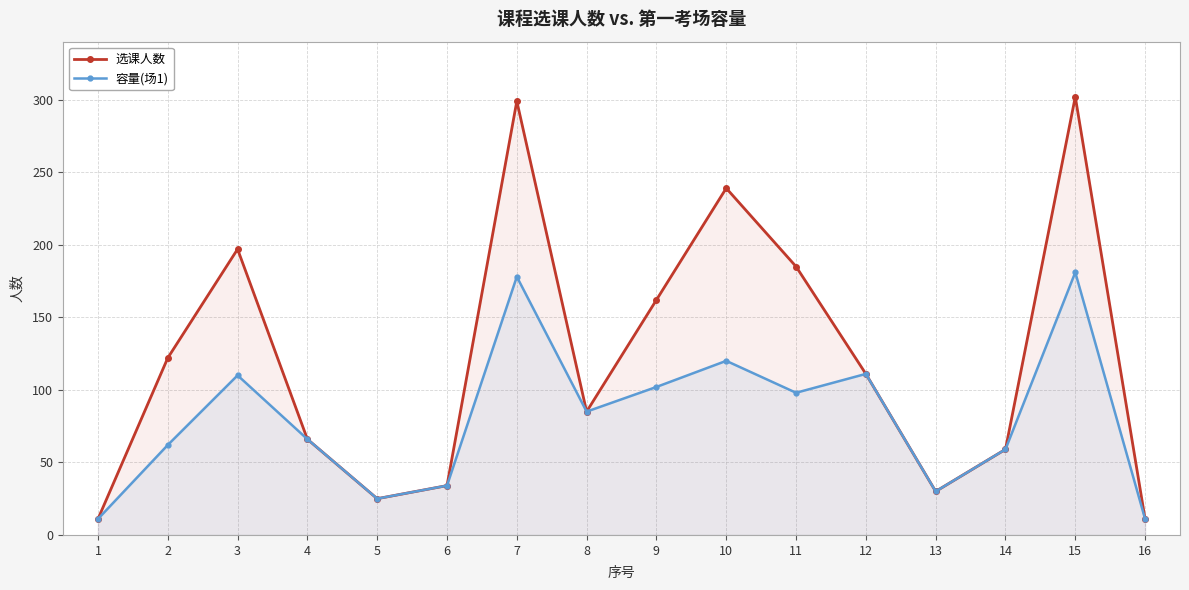

Does the chart display data point markers on the line(s)?

Yes